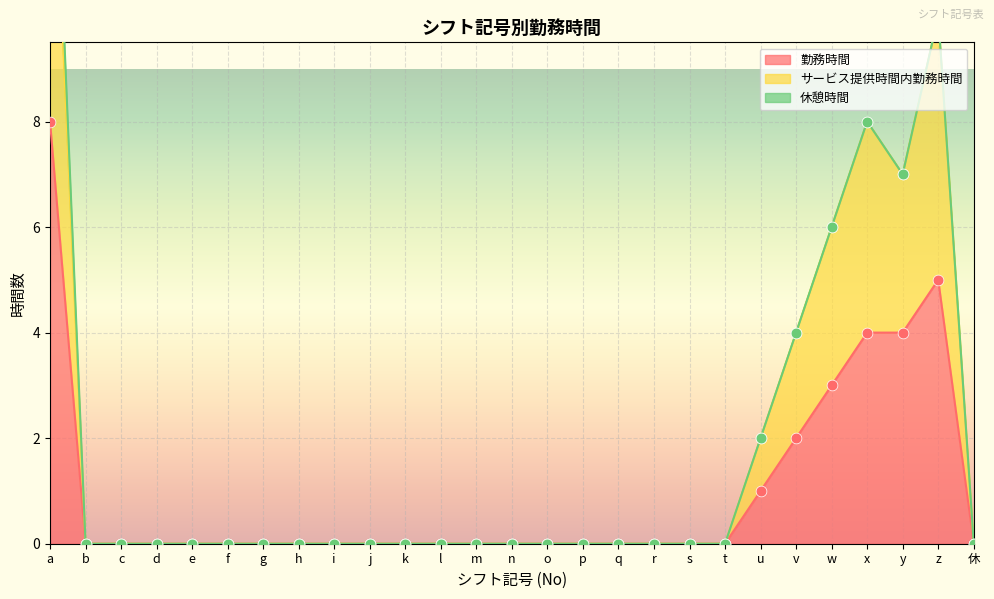

What is the total value across all series at x?

12